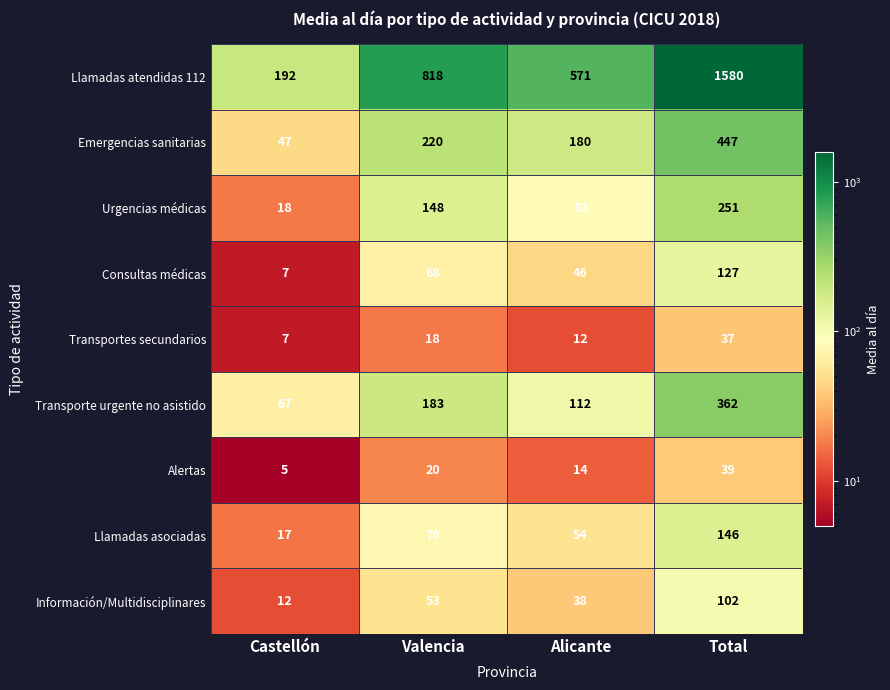

Is it true that Emergencias sanitarias equals 76 at Castellón?

False